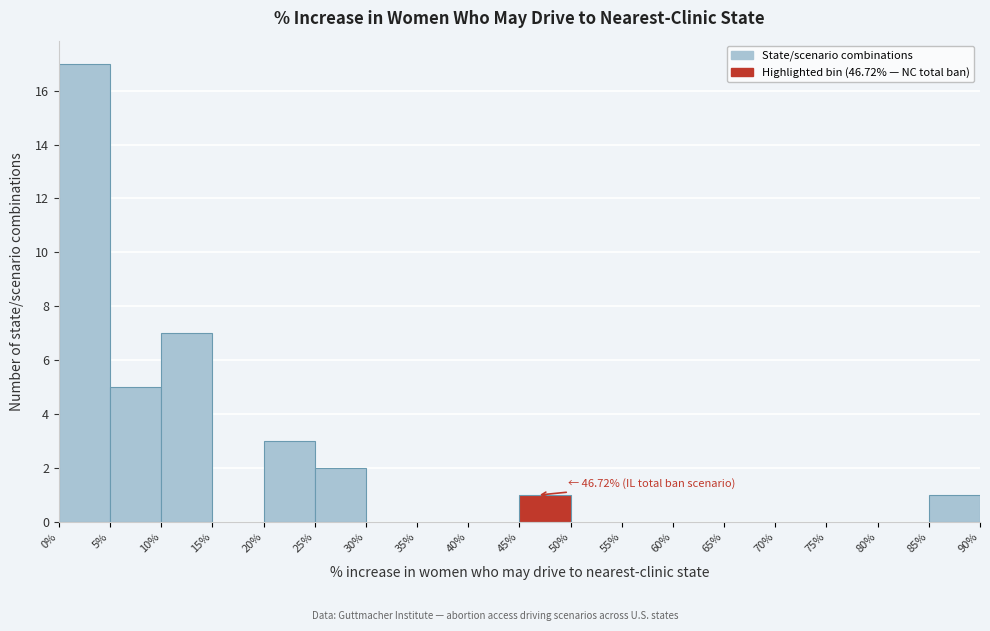

Over which range of the x-axis is the bar tallest?

0% to 5%